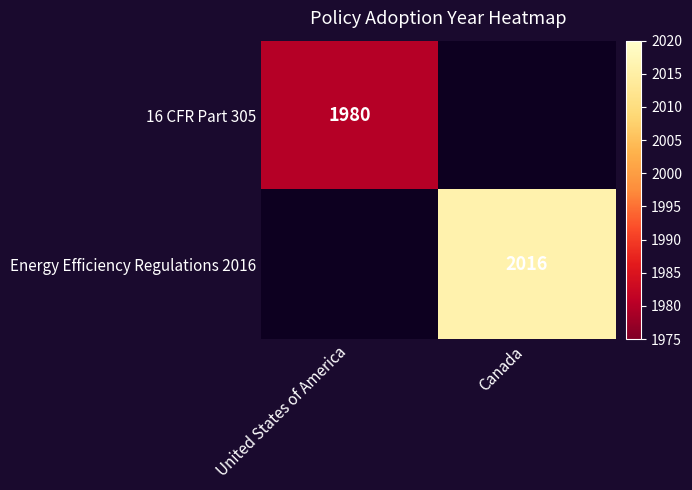

True or false: Energy Efficiency Regulations 2016 has a value of 3328 at Canada.

False